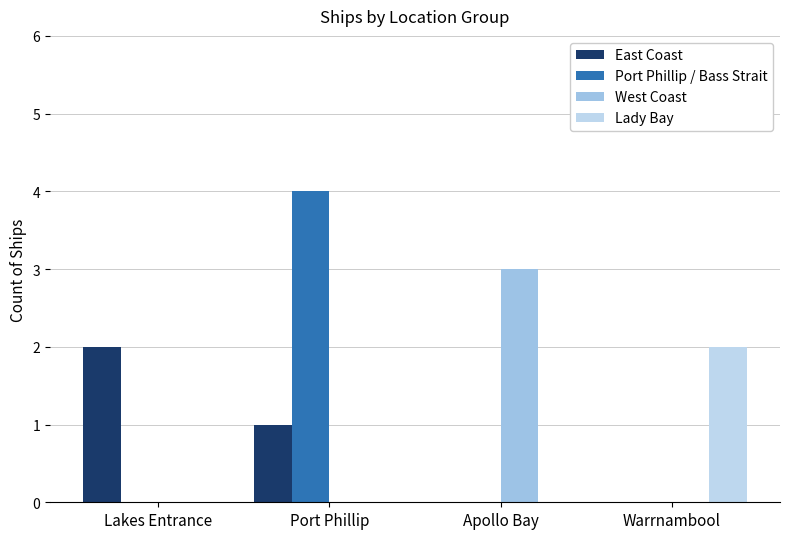

What is the maximum value for Port Phillip / Bass Strait?

4